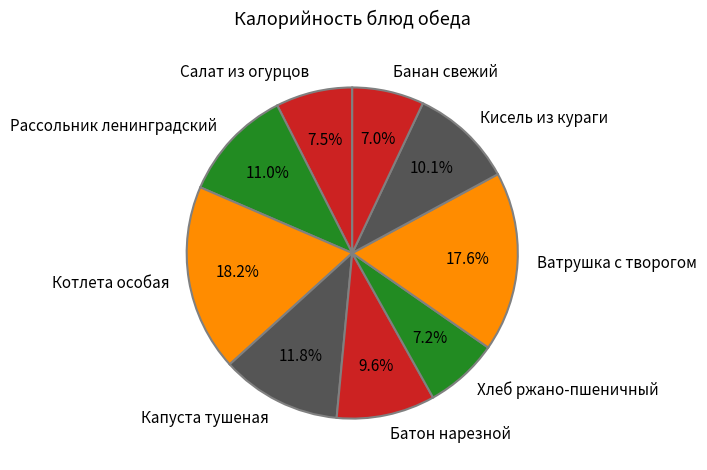

True or false: Кисель из кураги accounts for 10% of the total.

True